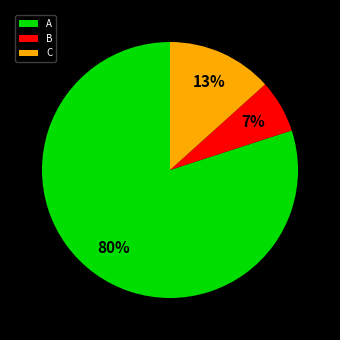

To the nearest percent, what portion does A represent?

80%